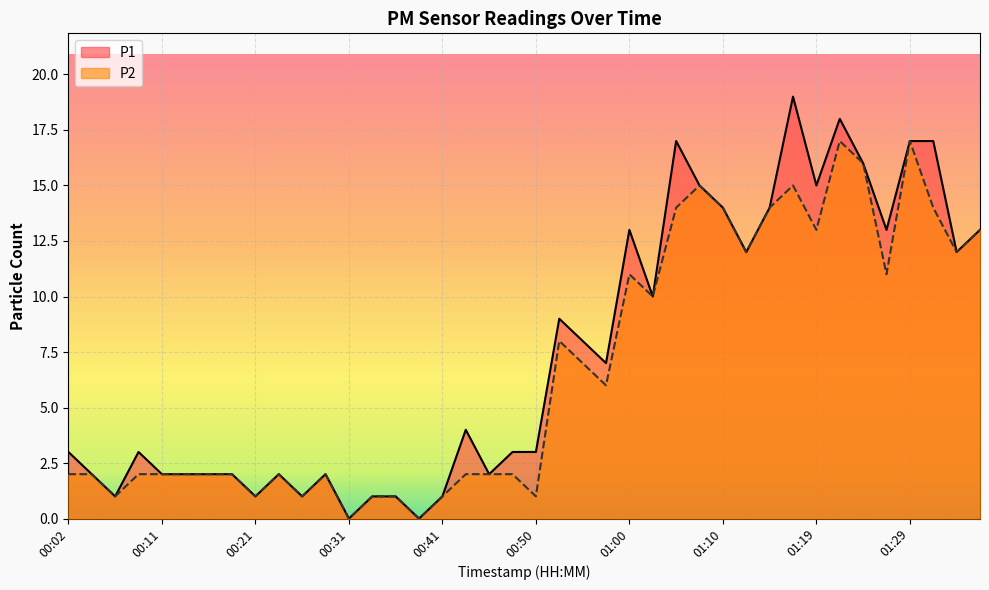

Reading right to left, extract all data points from this chart.

P1: 01:36=13	01:34=12	01:32=17	01:29=17	01:27=13	01:24=16	01:22=18	01:19=15	01:17=19	01:15=14	01:12=12	01:10=14	01:07=15	01:05=17	01:02=10	01:00=13	00:58=7	00:55=8	00:53=9	00:50=3	00:48=3	00:45=2	00:43=4	00:41=1	00:38=0	00:36=1	00:33=1	00:31=0	00:28=2	00:26=1	00:24=2	00:21=1	00:19=2	00:16=2	00:14=2	00:11=2	00:09=3	00:07=1	00:04=2	00:02=3
P2: 01:36=13	01:34=12	01:32=14	01:29=17	01:27=11	01:24=16	01:22=17	01:19=13	01:17=15	01:15=14	01:12=12	01:10=14	01:07=15	01:05=14	01:02=10	01:00=11	00:58=6	00:55=7	00:53=8	00:50=1	00:48=2	00:45=2	00:43=2	00:41=1	00:38=0	00:36=1	00:33=1	00:31=0	00:28=2	00:26=1	00:24=2	00:21=1	00:19=2	00:16=2	00:14=2	00:11=2	00:09=2	00:07=1	00:04=2	00:02=2